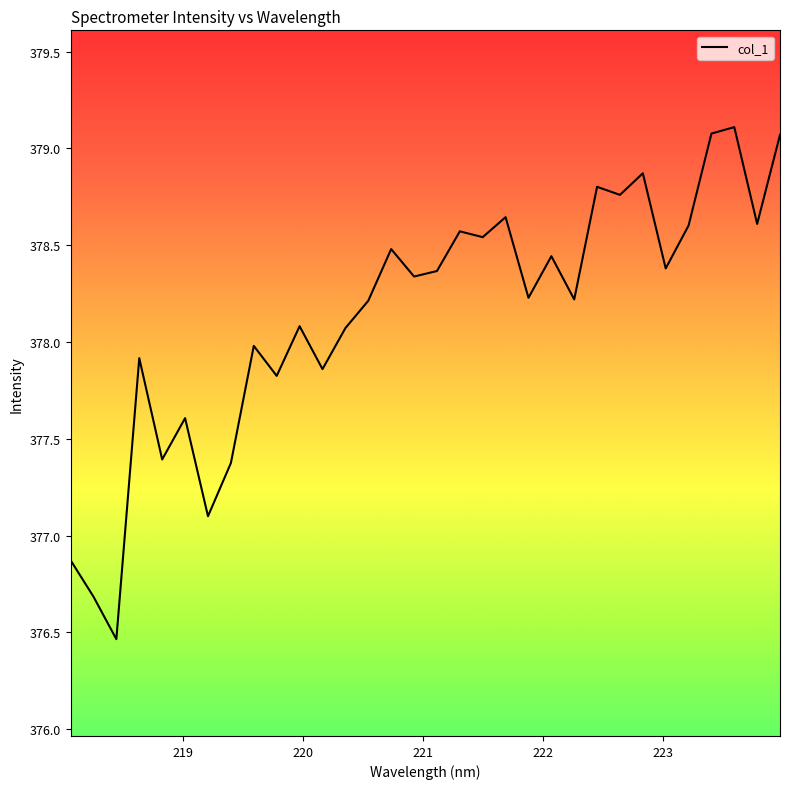

What is the difference between the maximum and minimum values?

2.6